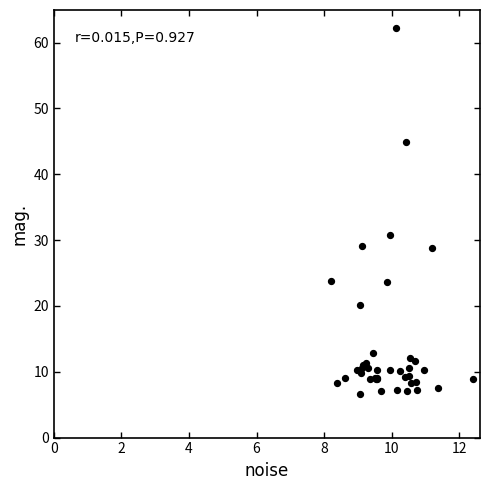

What Y value in the scatter plot is closest to 34?

30.8